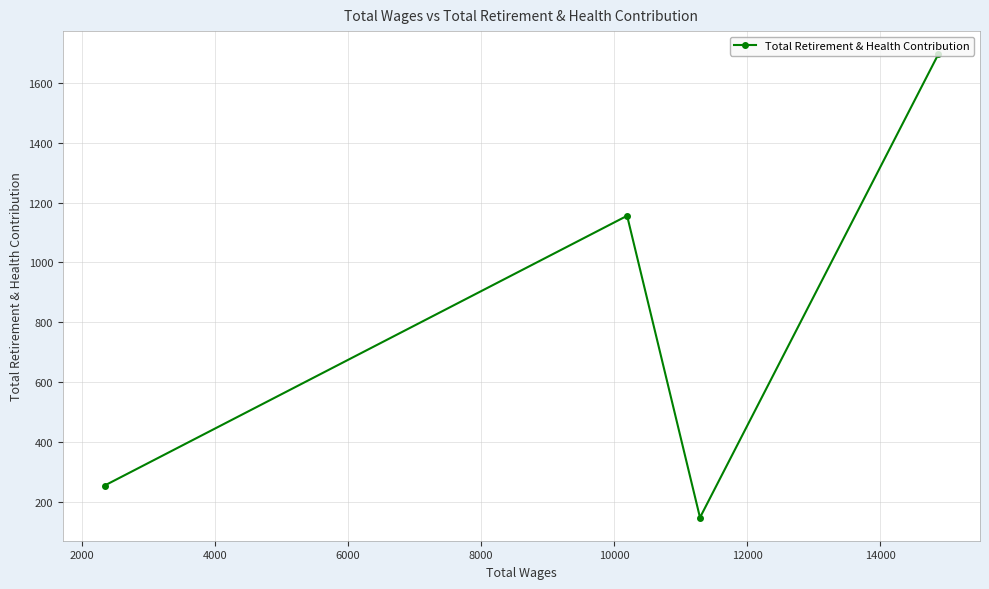

What is the smallest value displayed?

147